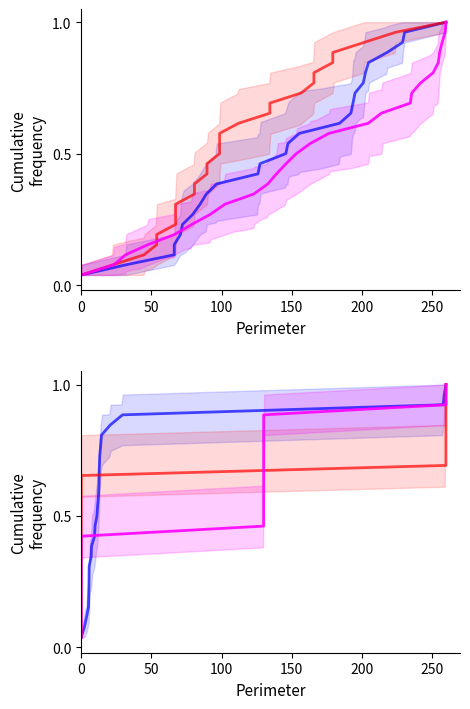

Is it true that SDS_P2 equals 0.1 at 50?

True